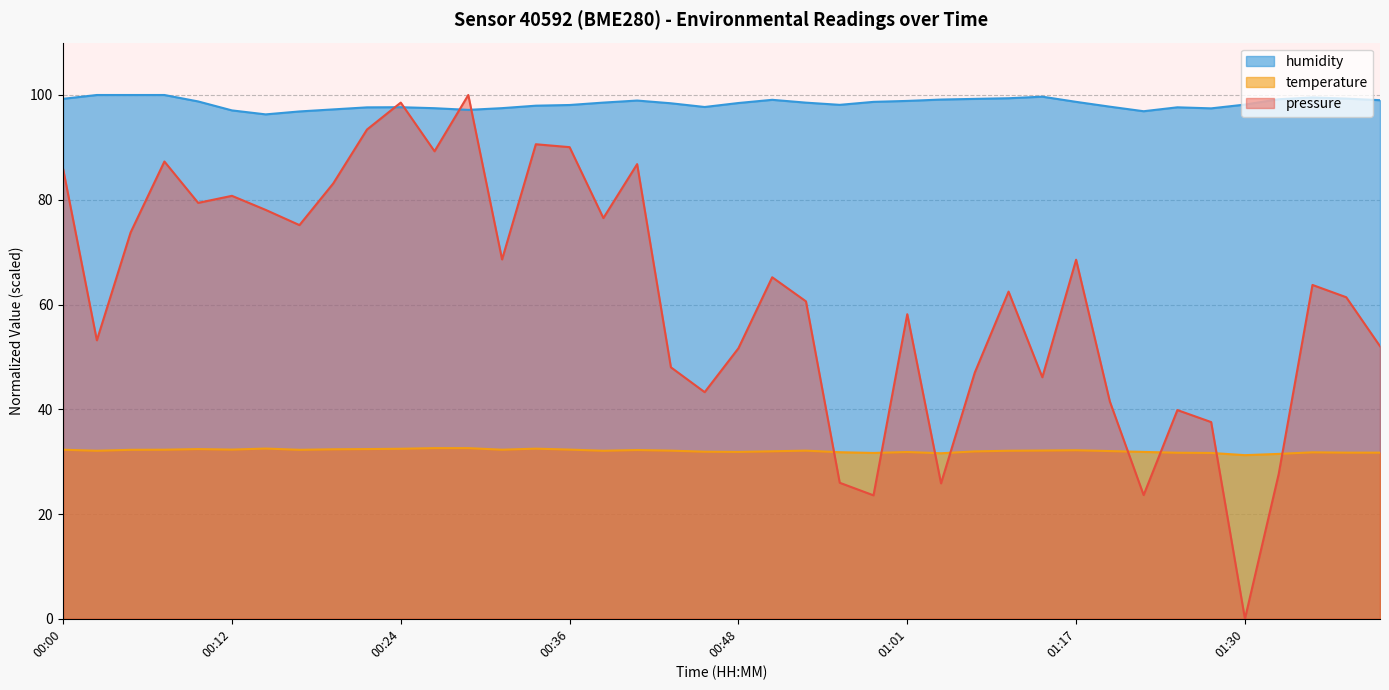

How many lines are shown in the chart?

3